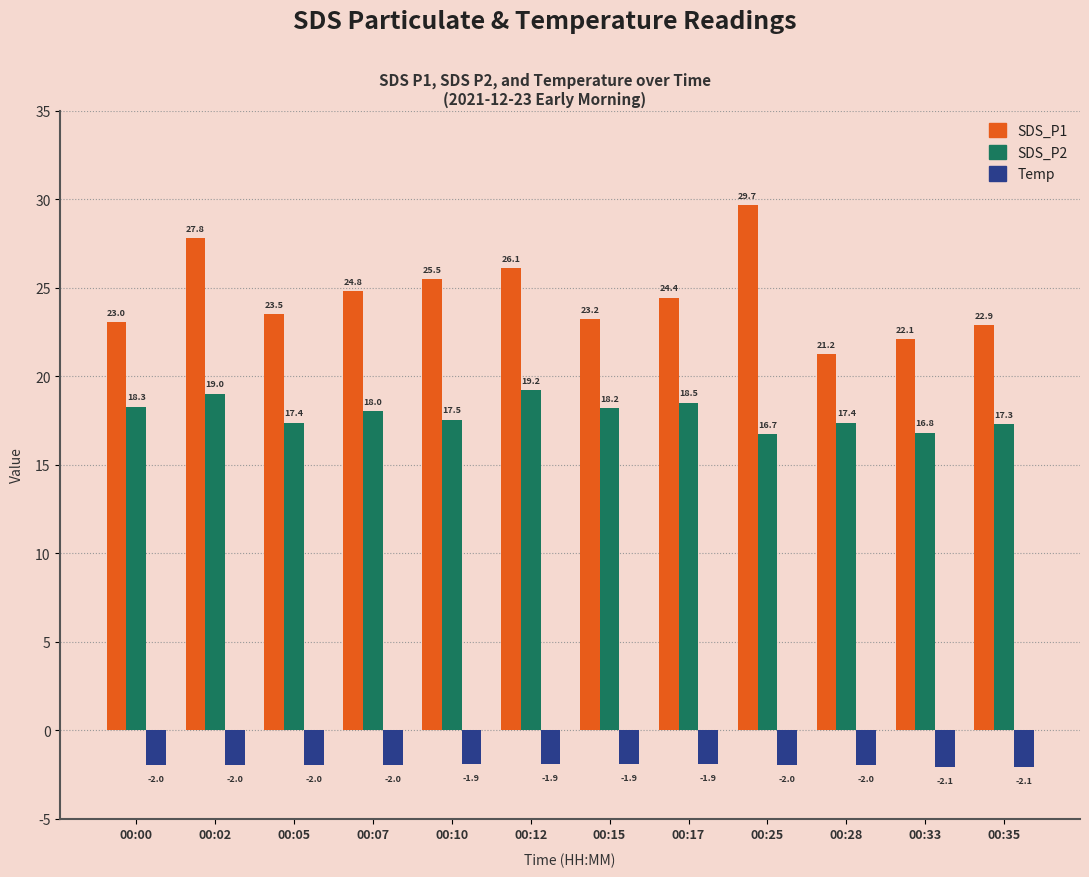

What is the minimum value for SDS_P1?

21.2